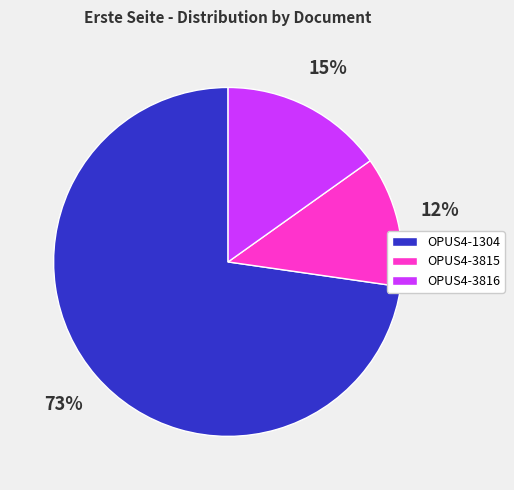

Is it true that OPUS4-3815 is 2% of the pie?

False